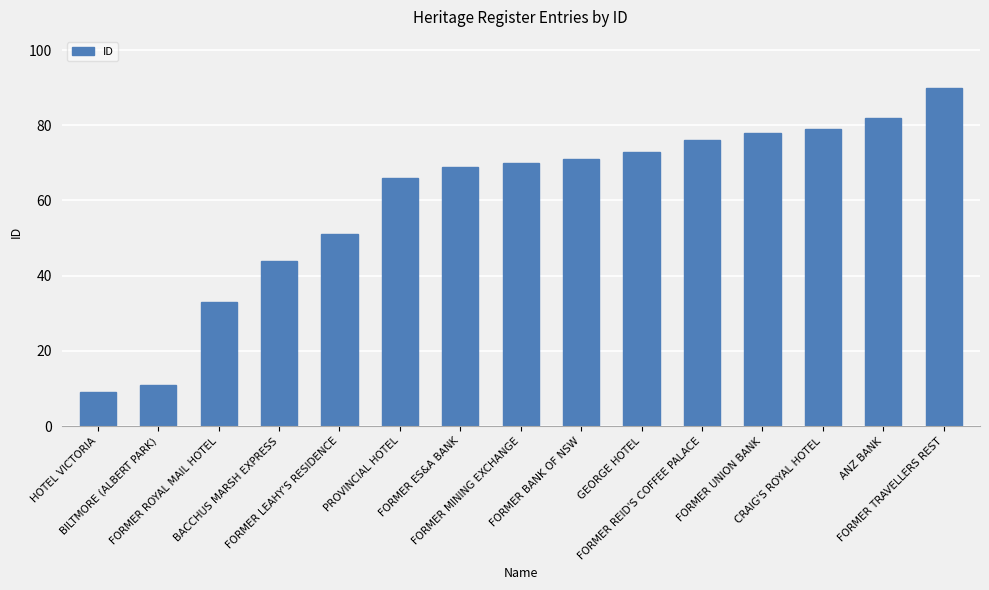

List the labels in order of value, largest first.

FORMER TRAVELLERS REST, ANZ BANK, CRAIG'S ROYAL HOTEL, FORMER UNION BANK, FORMER REID'S COFFEE PALACE, GEORGE HOTEL, FORMER BANK OF NSW, FORMER MINING EXCHANGE, FORMER ES&A BANK, PROVINCIAL HOTEL, FORMER LEAHY'S RESIDENCE, BACCHUS MARSH EXPRESS, FORMER ROYAL MAIL HOTEL, BILTMORE (ALBERT PARK), HOTEL VICTORIA